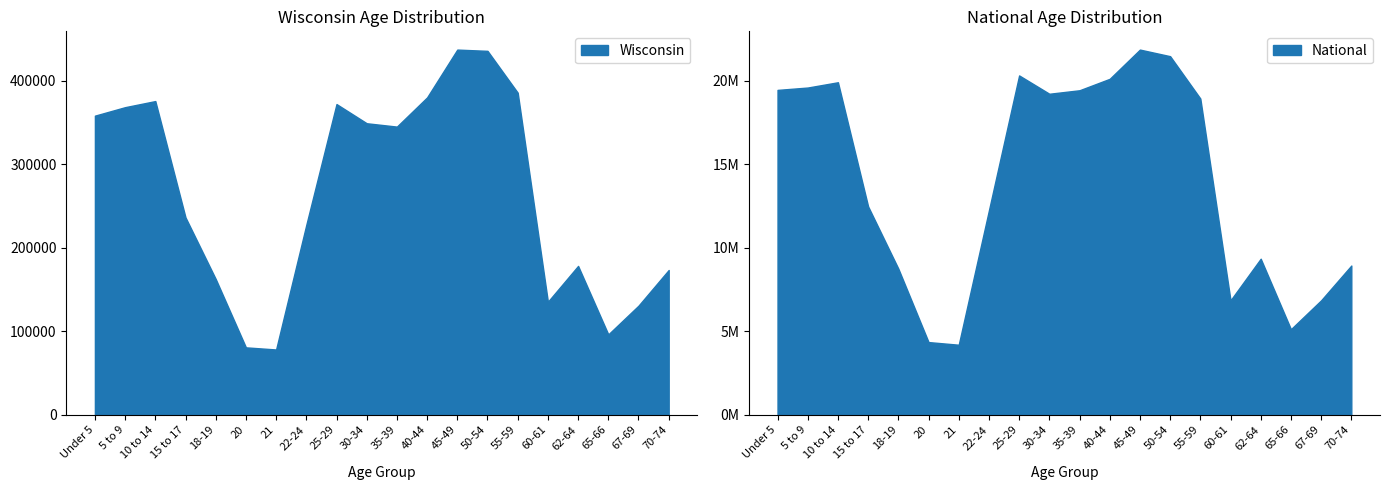

The value of Wisconsin at 62-64 is 39808.6. True or false?

False